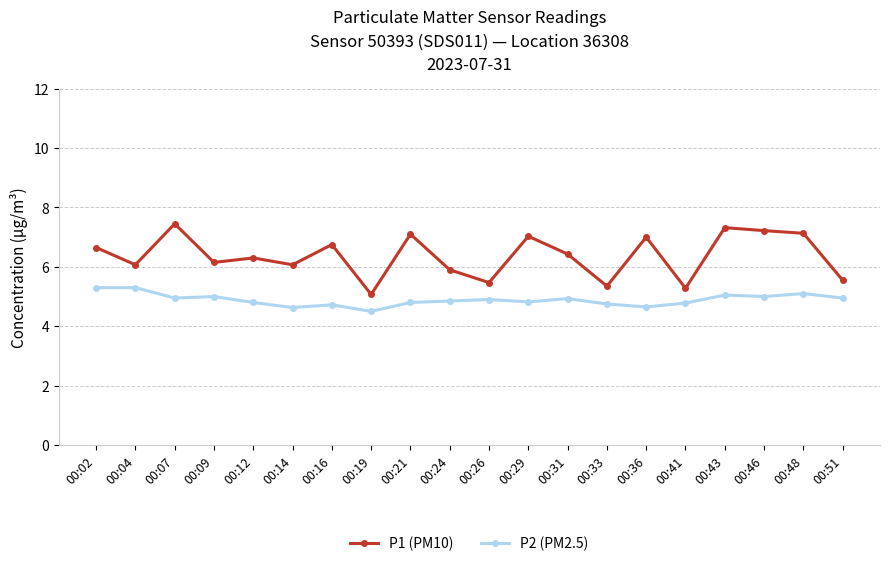

How many distinct data groups are displayed?

2